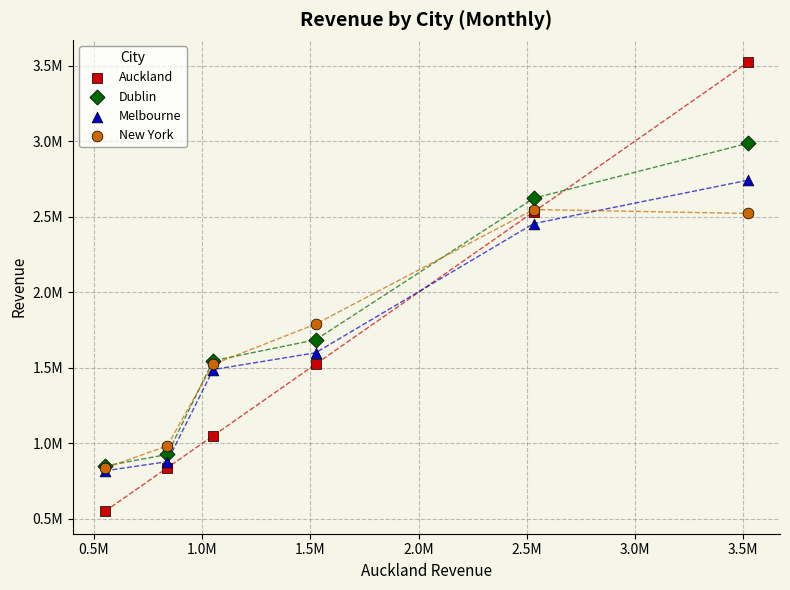

What are all the series names shown in the legend?

Auckland, Dublin, Melbourne, New York